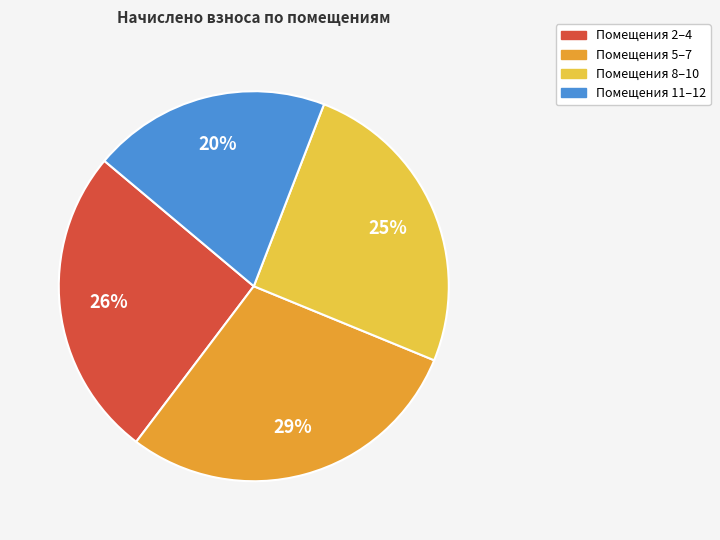

Count the number of slices in the pie.

4